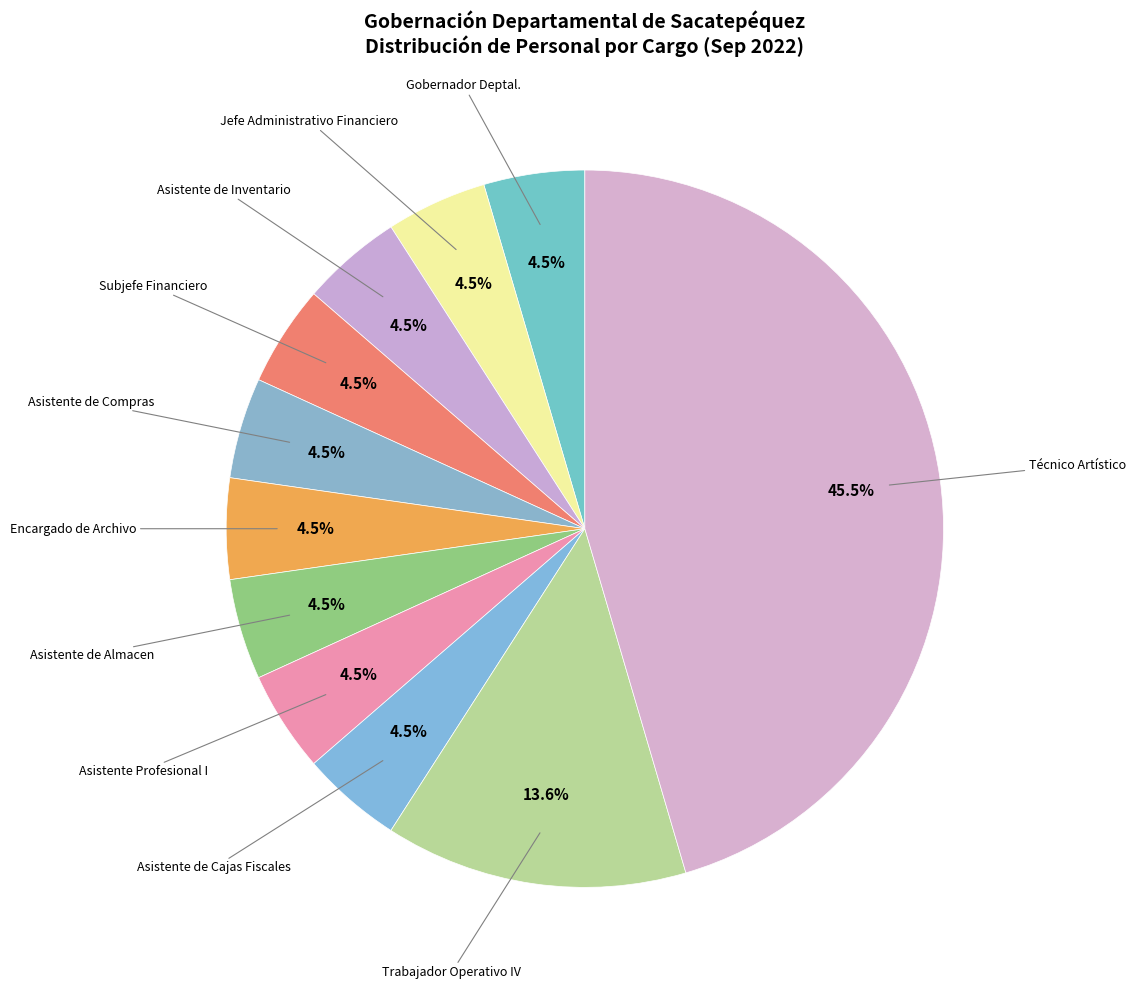

What is the smallest slice in the pie chart?

Gobernador Deptal.